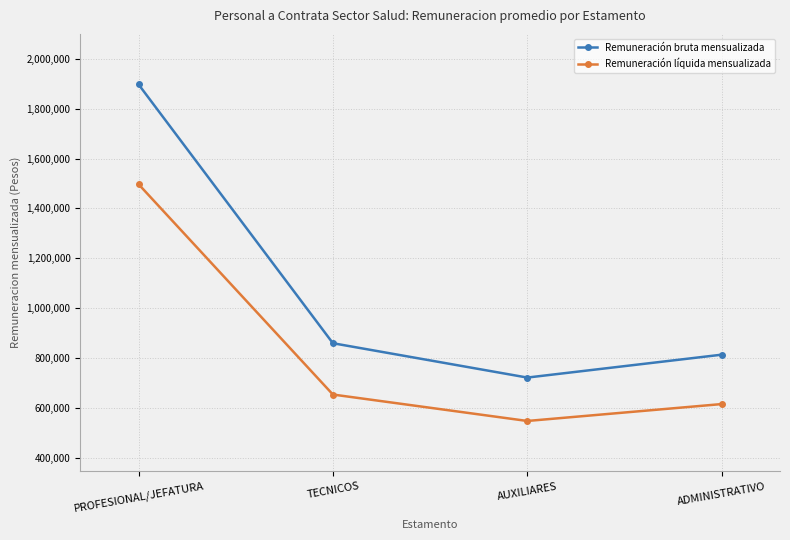

Count the number of data series in this chart.

2